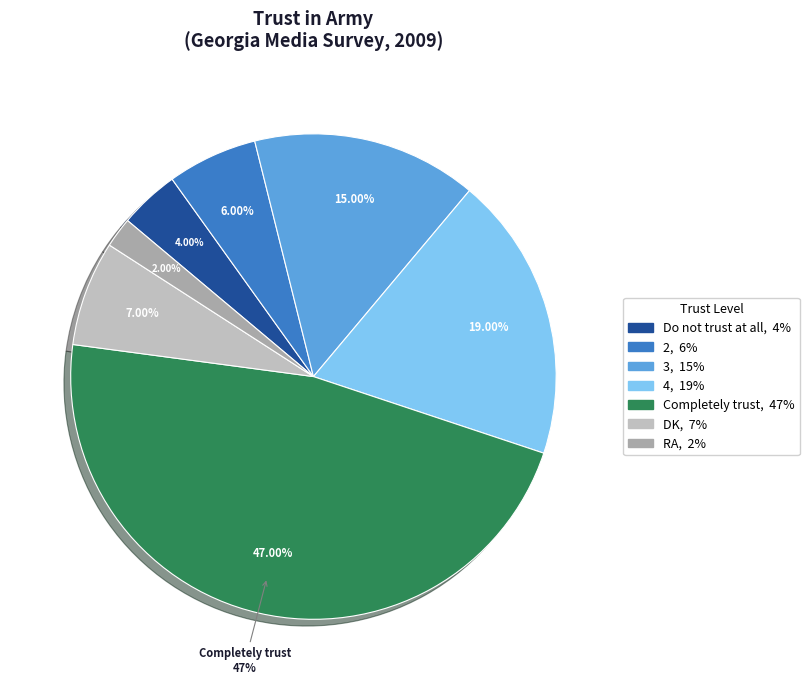

Does 3 account for over 50% of the chart?

No